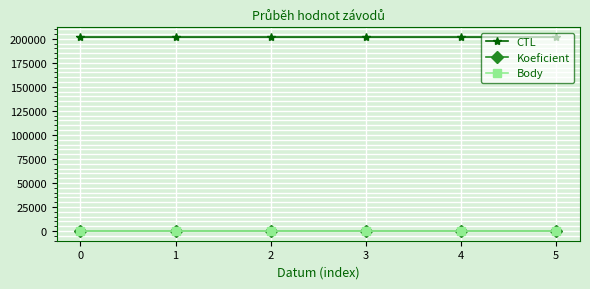

The CTL series shows 269236.0 at 3. True or false?

False